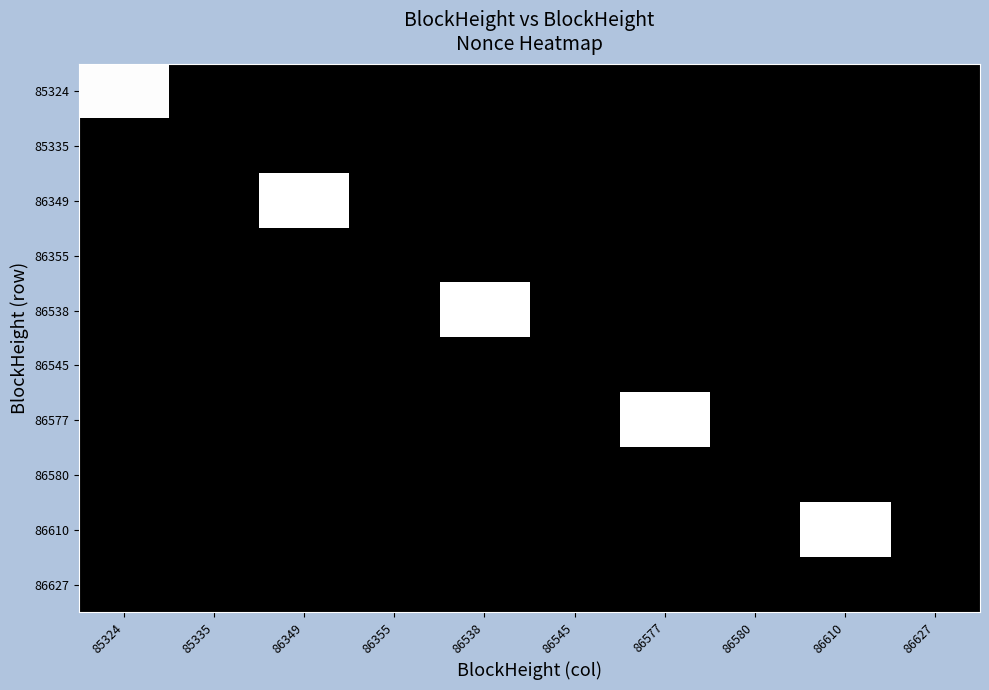

What is the total value across all series at 86538?

45483